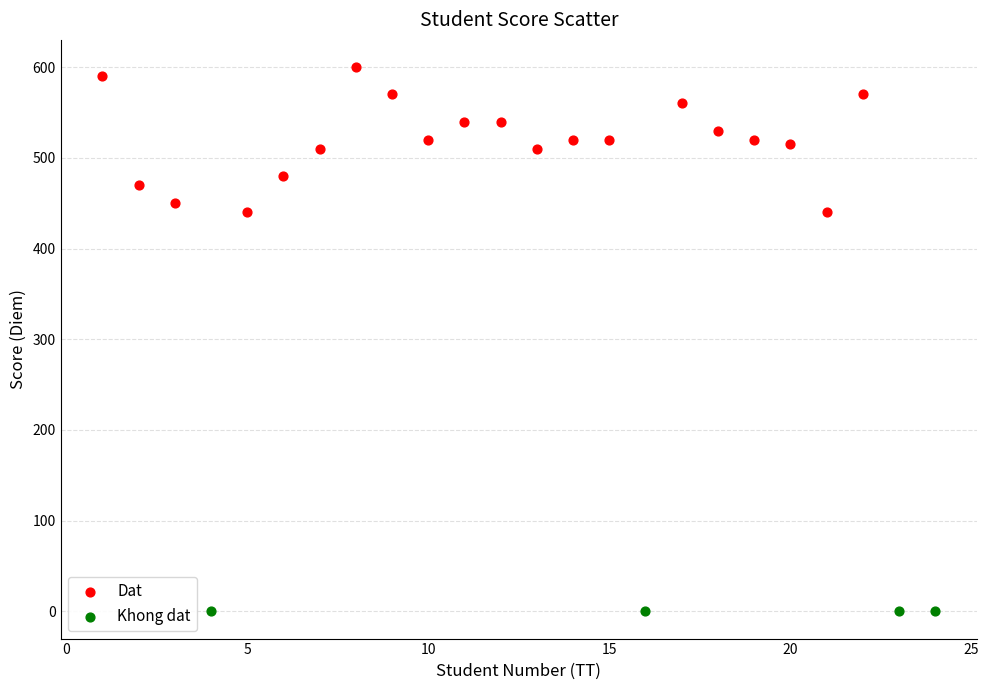

Which series contains the highest Y value?

Dat